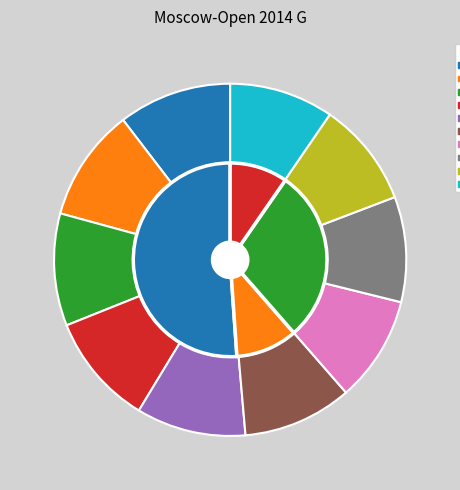

Does any single category account for the majority?

No